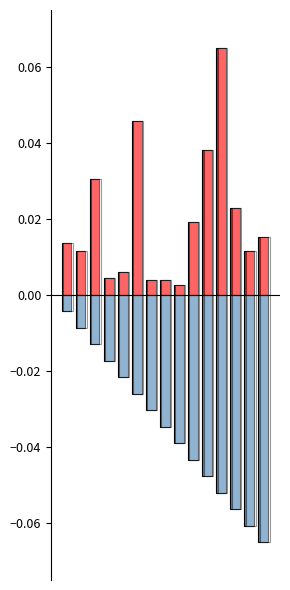

What are all the series names shown in the legend?

precio_unitario_estimado, numero